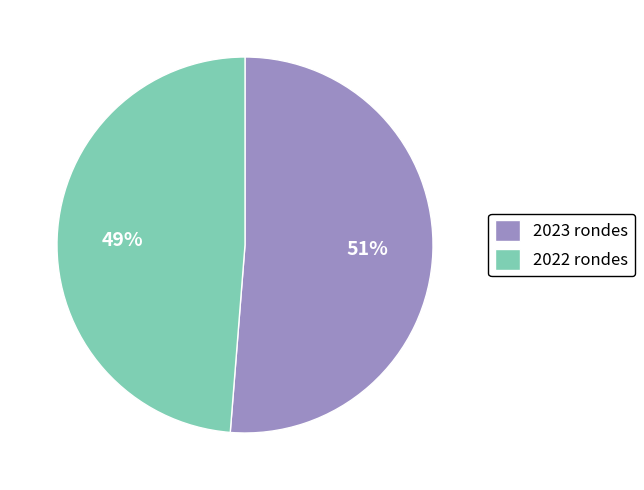

How many slices are in this pie chart?

2